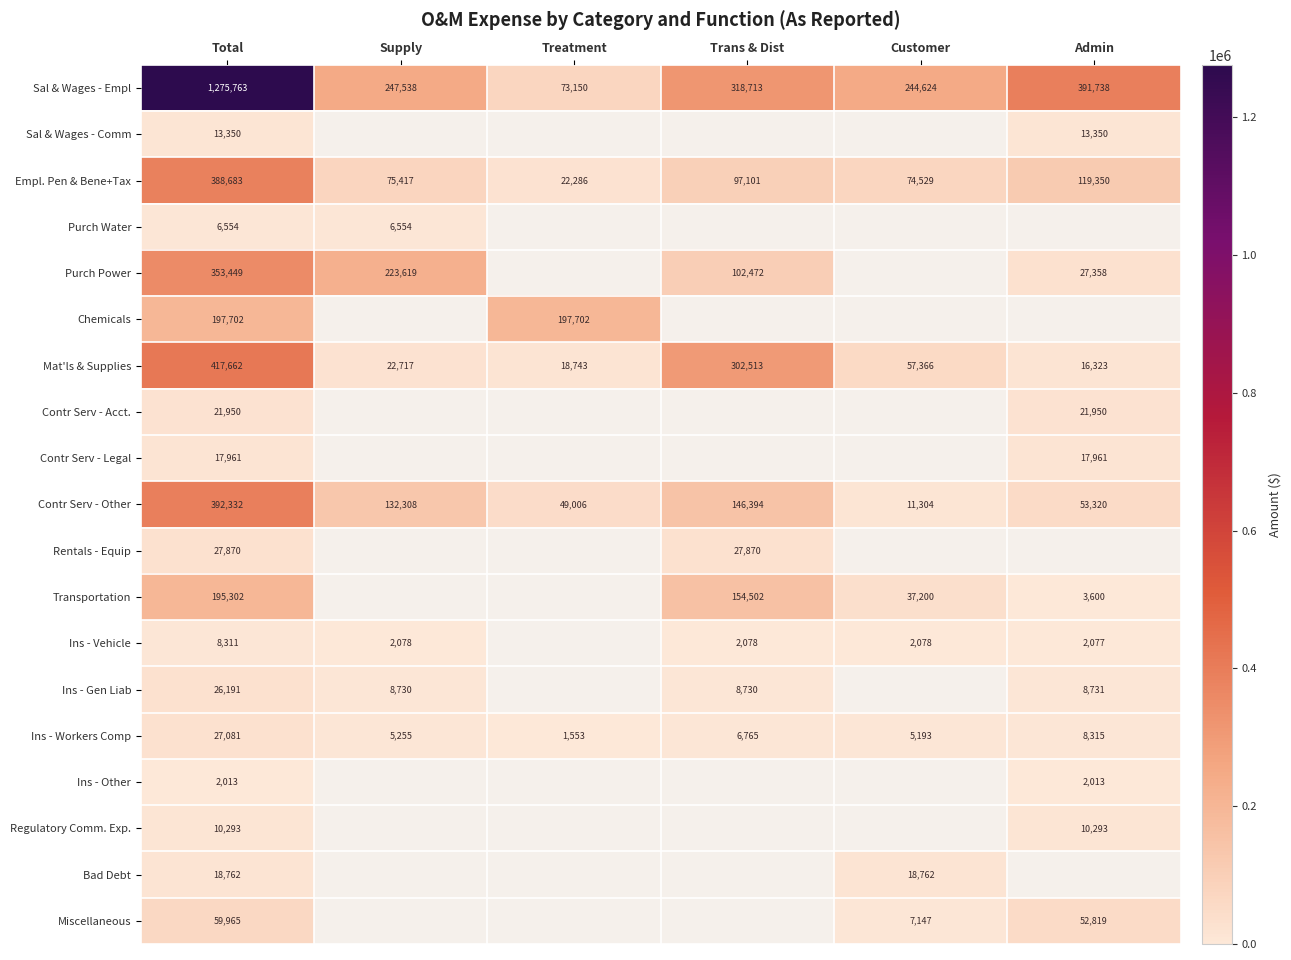

The Contr Serv - Other series shows 392332 at Total. True or false?

True